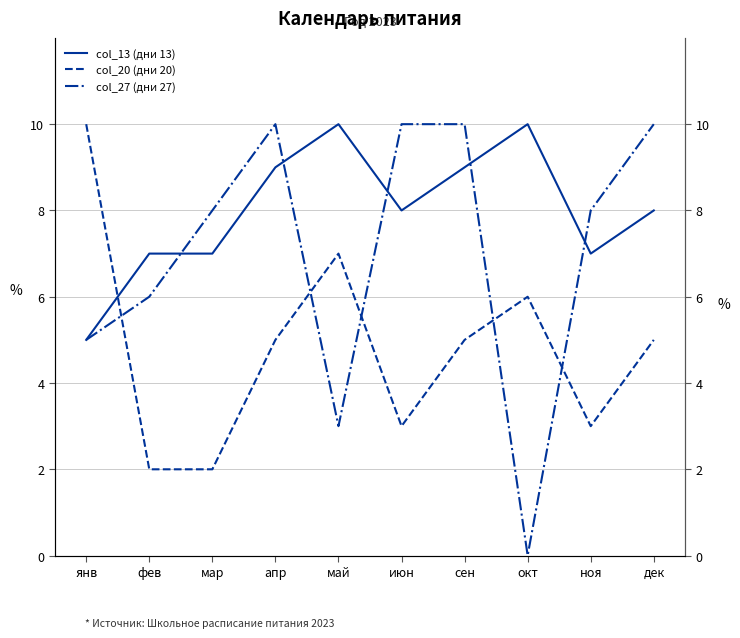

How many categories are shown in the chart?

10